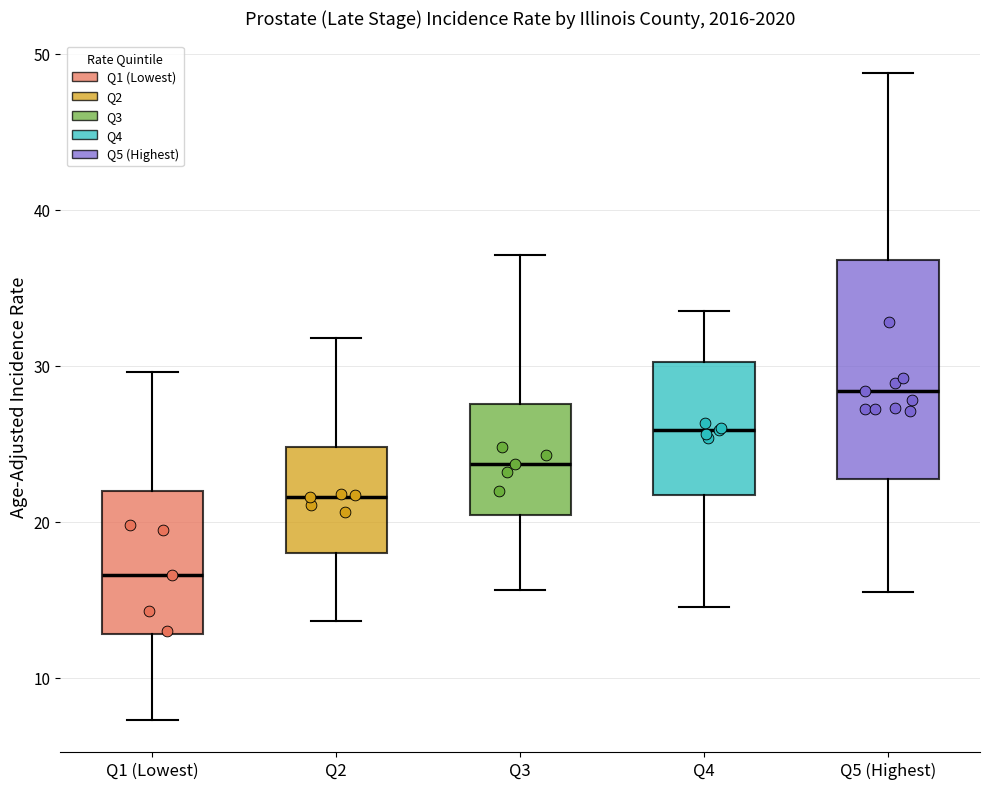

Reading left to right, read every box against the y-axis: the position of its median line, the range the box covers, and the ends of its whiskers. The values are not printed on the chart, so give them approximately, as read against the axis.

Q1 (Lowest): median 17, box 13 to 22, whiskers 7 to 30
Q2: median 22, box 18 to 25, whiskers 14 to 32
Q3: median 24, box 20 to 28, whiskers 16 to 37
Q4: median 26, box 22 to 30, whiskers 15 to 34
Q5 (Highest): median 28, box 23 to 37, whiskers 16 to 49